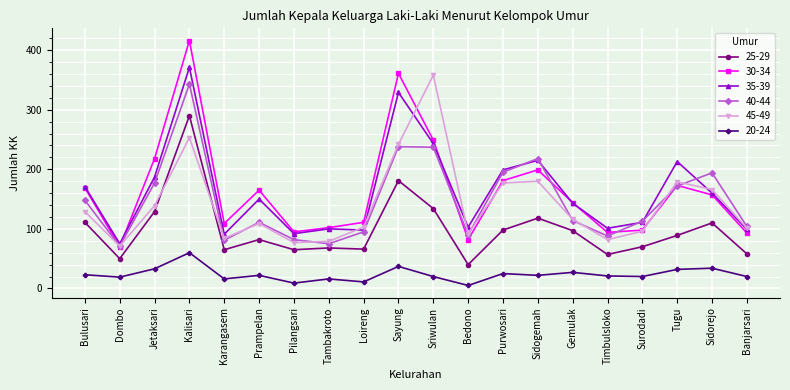

The value of 25-29 at Sidorejo is 26. True or false?

False